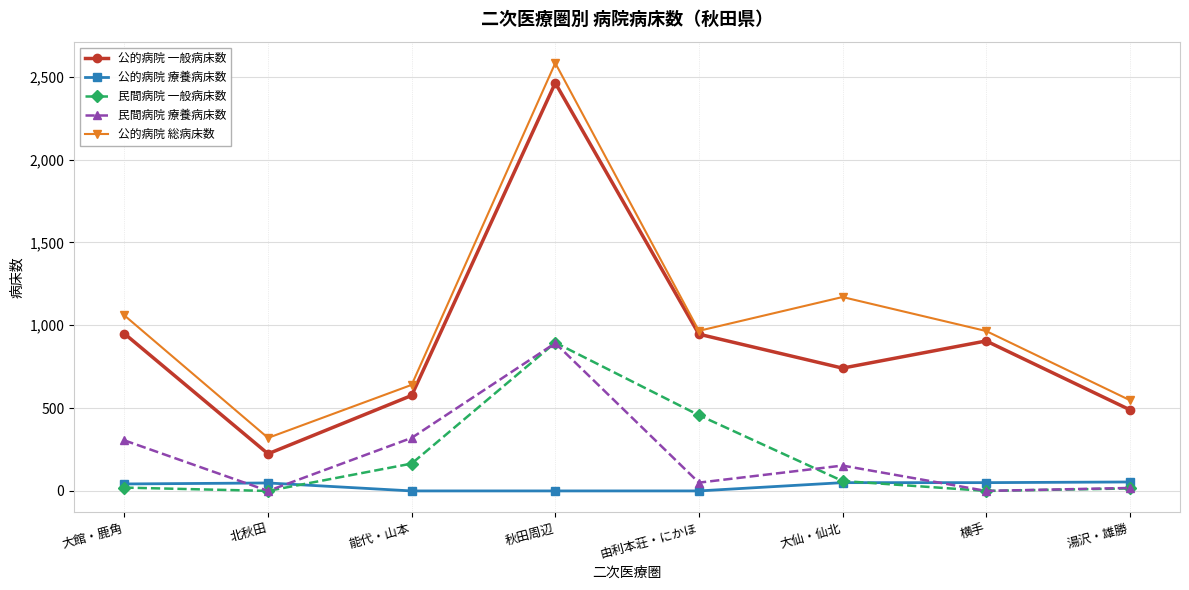

What is the difference between the highest and lowest values at 大館・鹿角?

1039